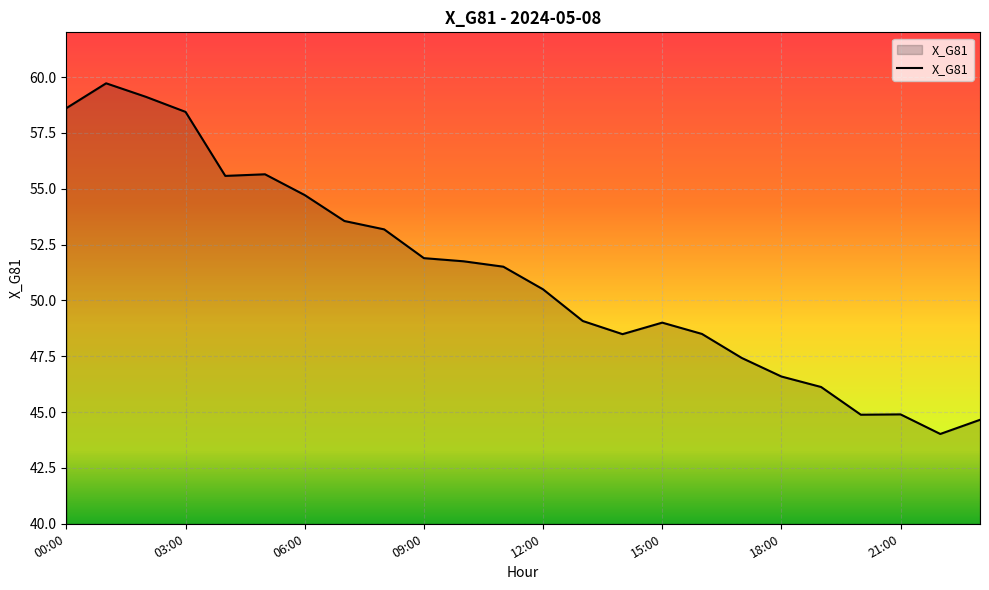

What is the minimum value shown in the chart?

44.0